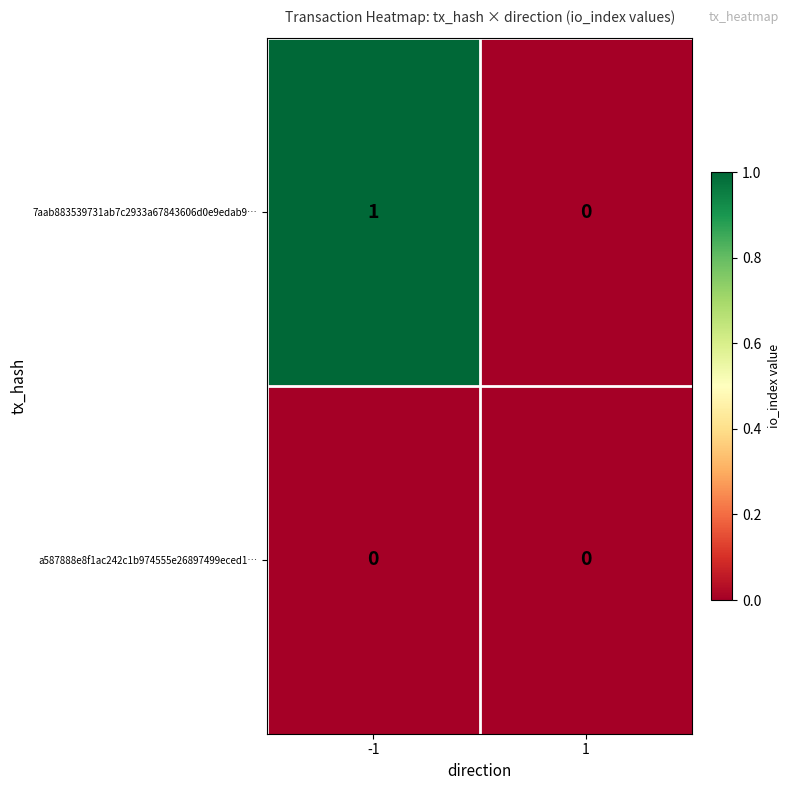

Reading left to right, transcribe all the data shown in this chart.

7aab883539731ab7c2933a67843606d0e9edab9…: -1=1	1=0
a587888e8f1ac242c1b974555e26897499eced1…: -1=0	1=0